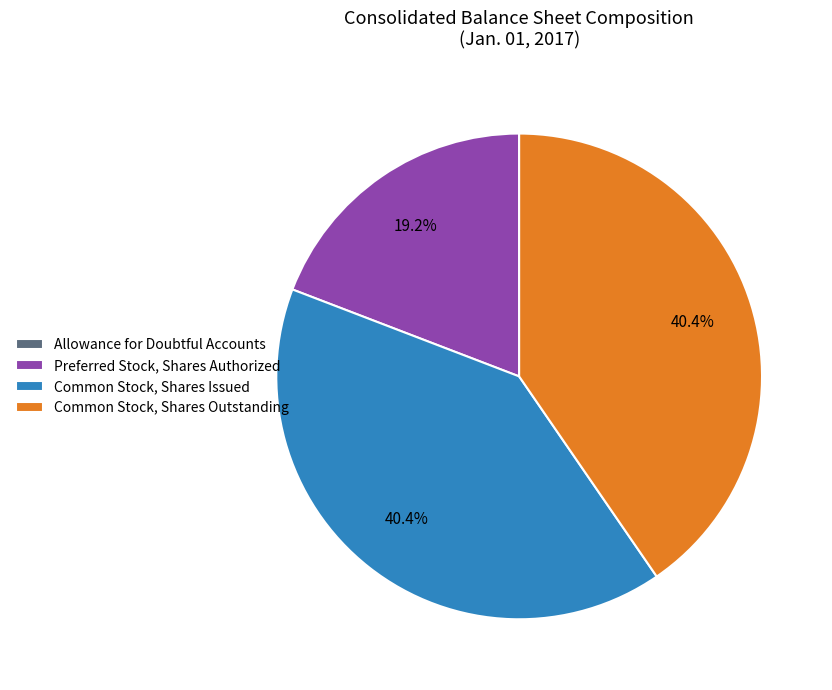

Between Preferred Stock, Shares Authorized and Common Stock, Shares Issued, which is larger?

Common Stock, Shares Issued